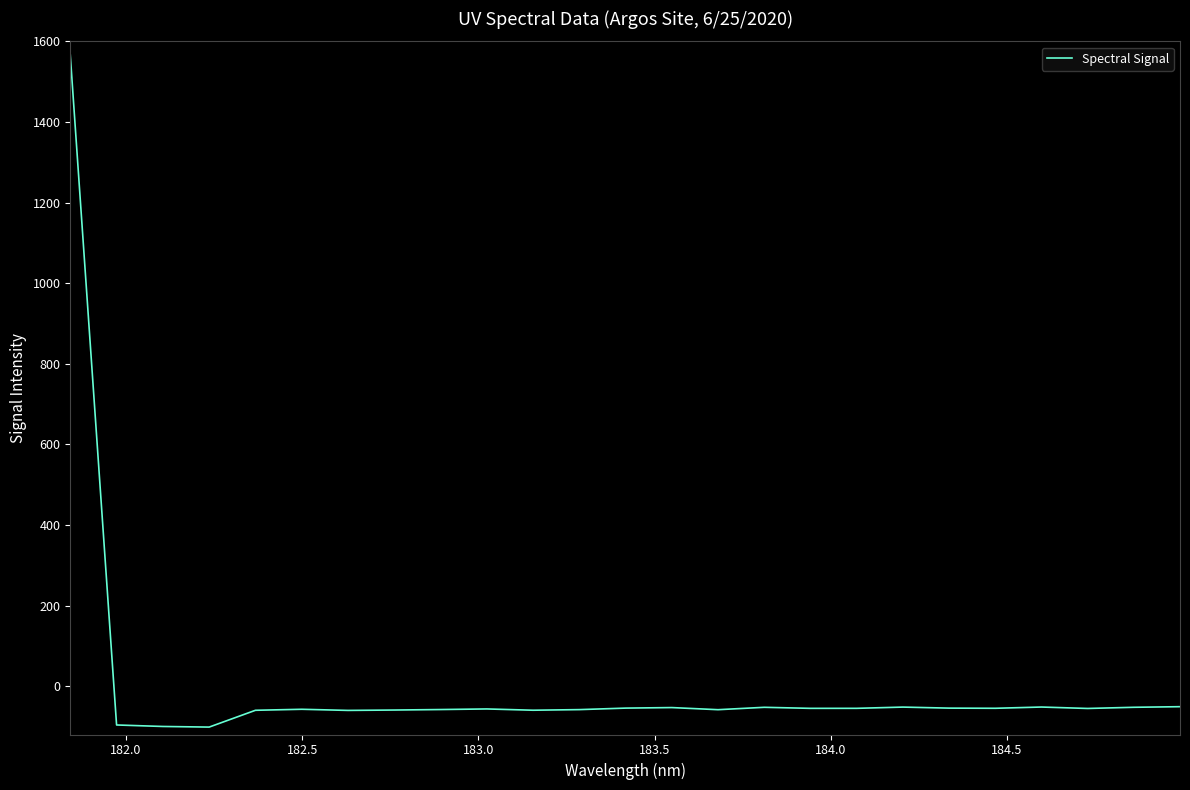

What is the difference between the maximum and minimum values?

1667.8